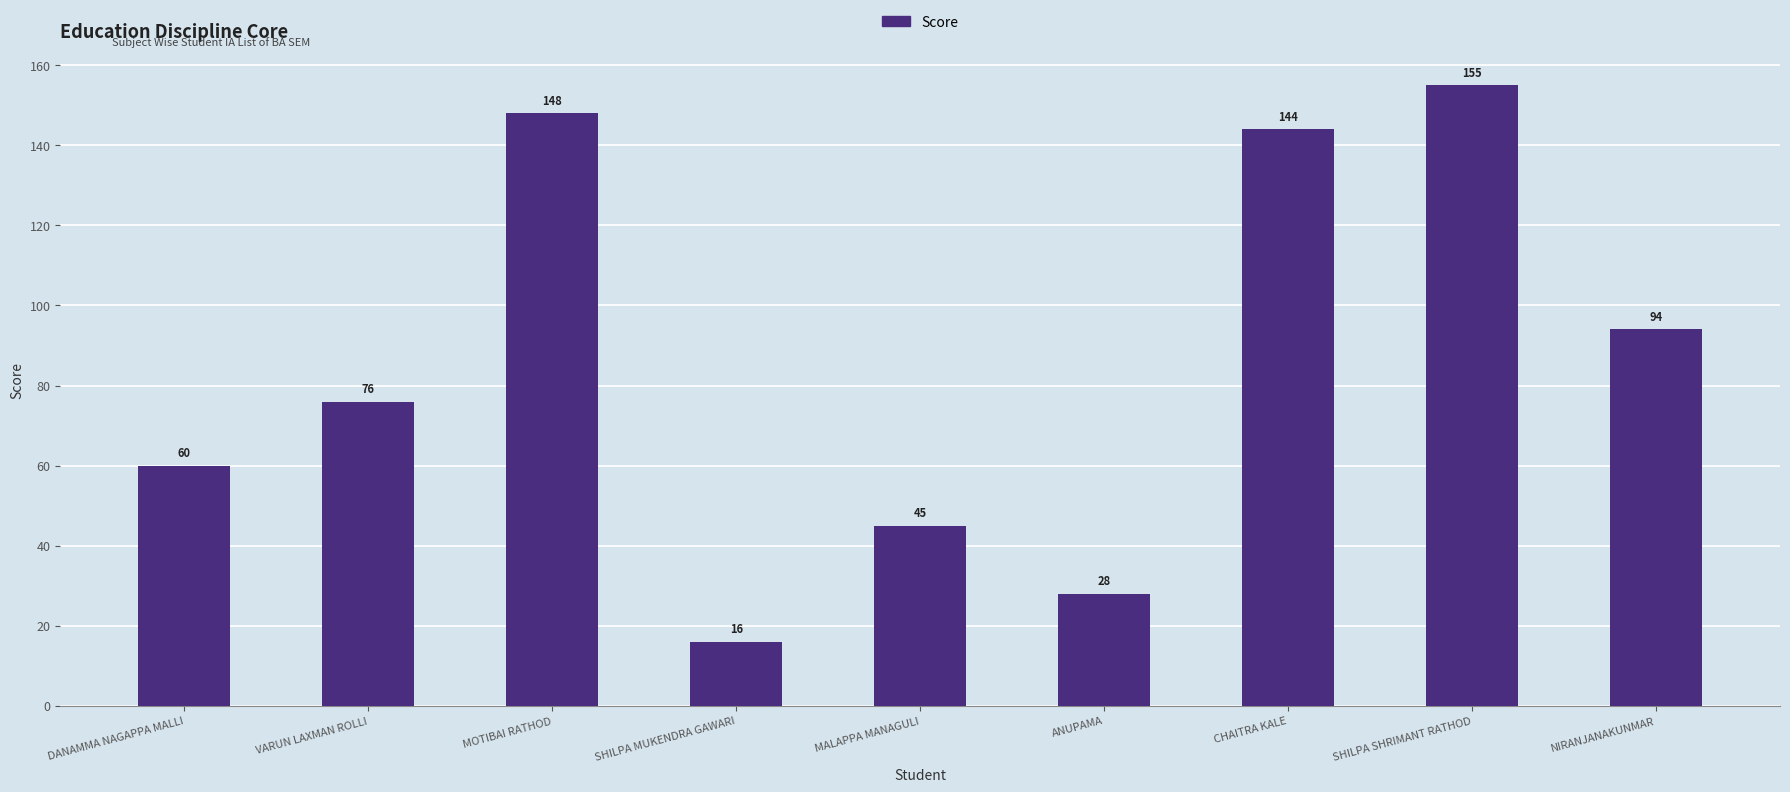

Rank the categories by value from lowest to highest.

SHILPA MUKENDRA GAWARI, ANUPAMA, MALAPPA MANAGULI, DANAMMA NAGAPPA MALLI, VARUN LAXMAN ROLLI, NIRANJANAKUNMAR, CHAITRA KALE, MOTIBAI RATHOD, SHILPA SHRIMANT RATHOD